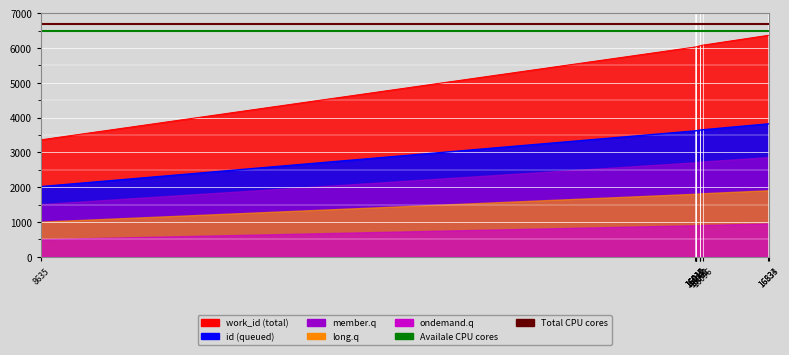

List the labels in order of Availale CPU cores value, largest first.

8635, 16010, 16011, 16017, 16019, 16061, 16062, 16096, 16833, 16834